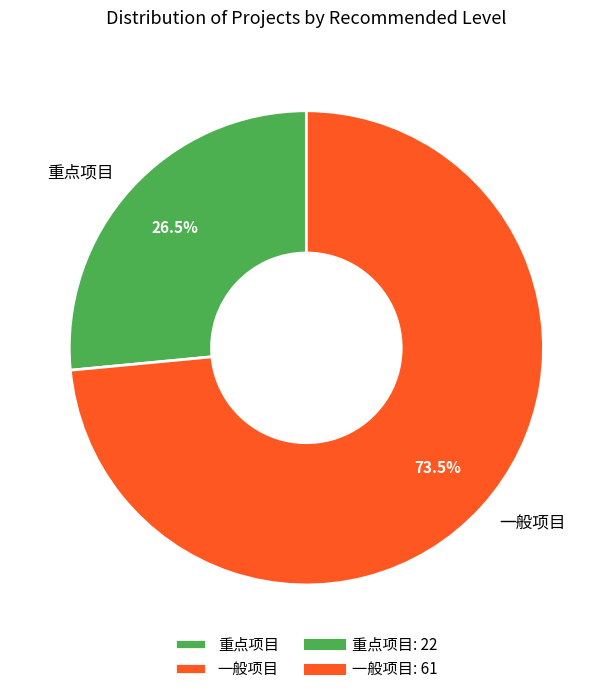

What portion of the pie excludes 重点项目?

73.5%